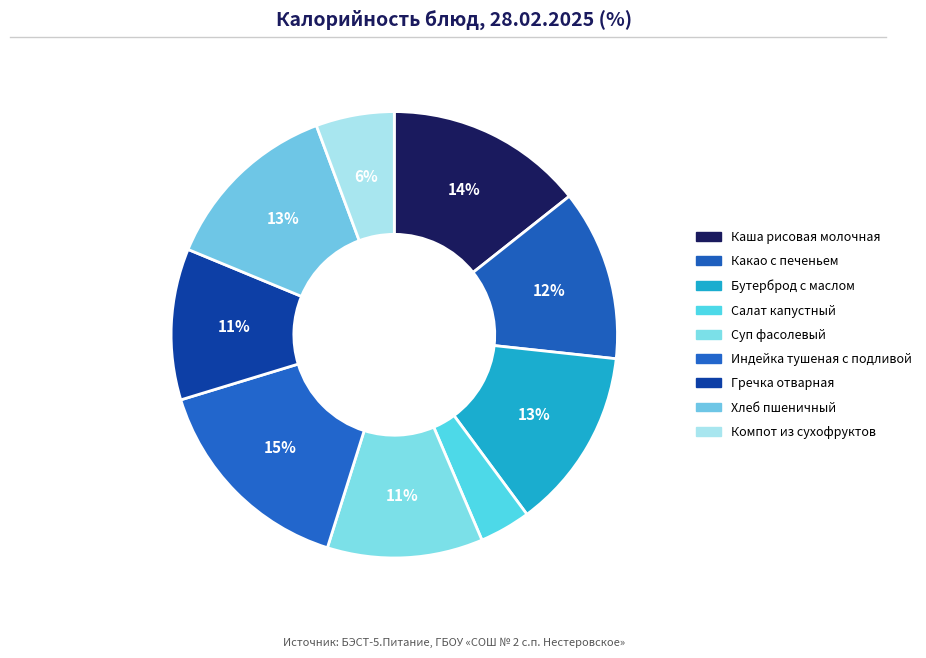

To the nearest percent, what portion does Компот из сухофруктов represent?

6%